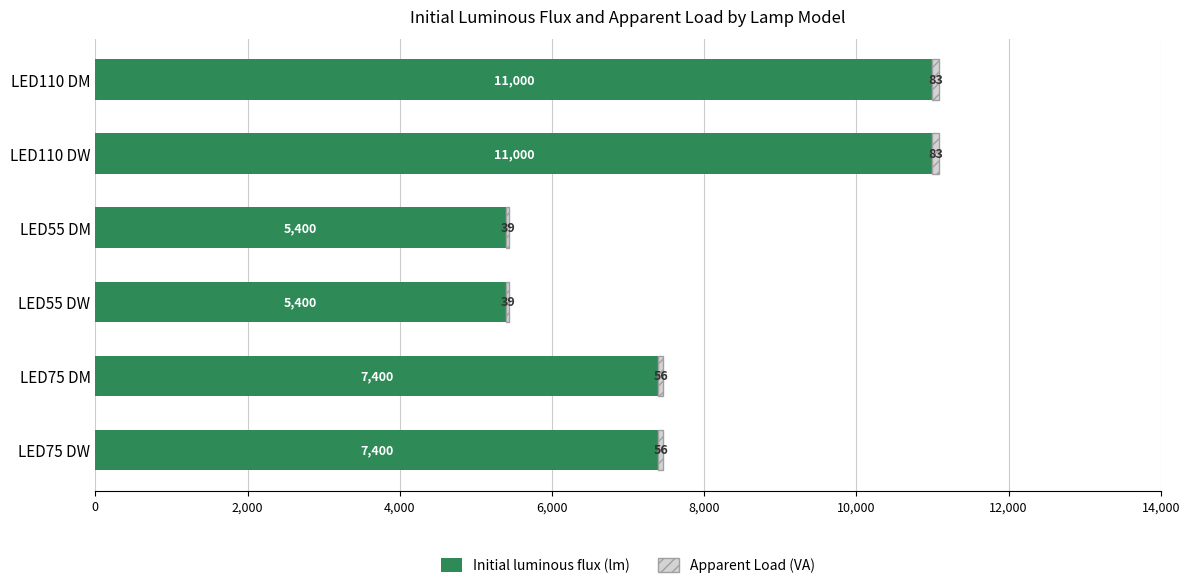

Is it true that Initial luminous flux (lm) equals 7400 at LED75 DW?

True